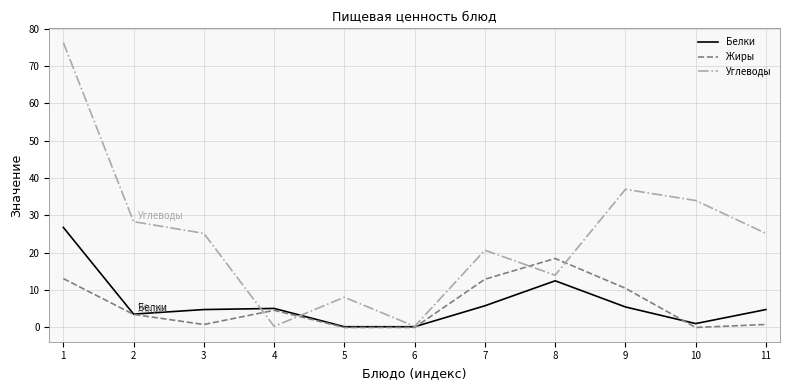

Between which two adjacent categories do Углеводы and Жиры first intersect?

3 and 4